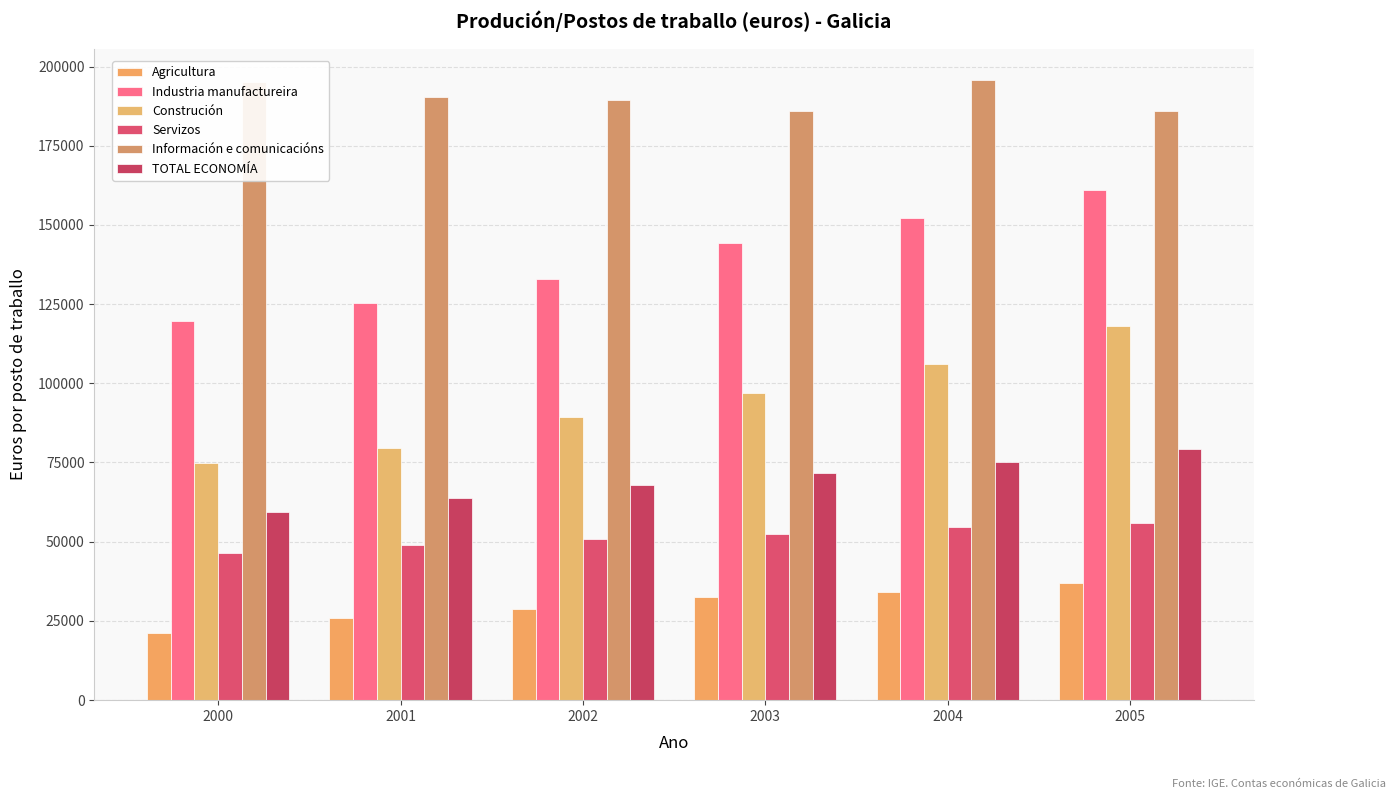

At which label is TOTAL ECONOMÍA closest to 69329?

2002